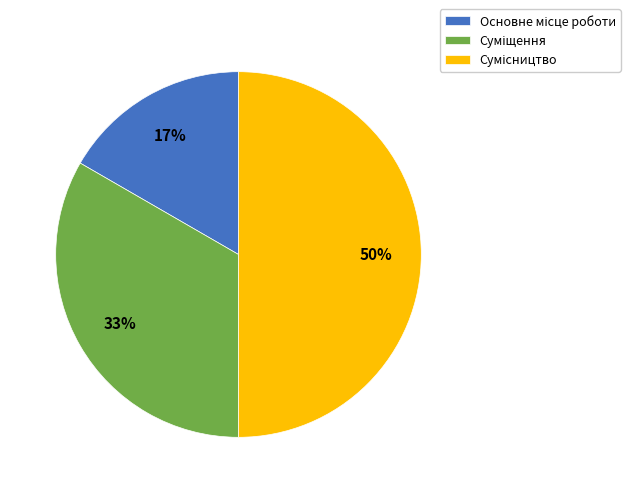

To the nearest percent, what is the average slice percentage?

33%